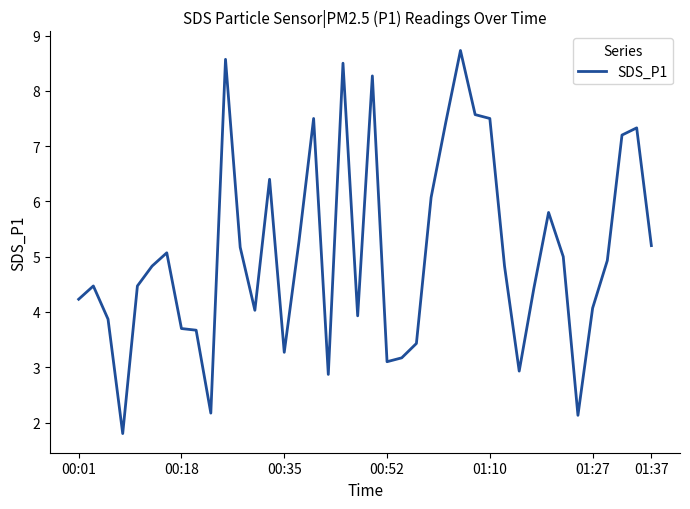

What is the maximum value shown in the chart?

8.7